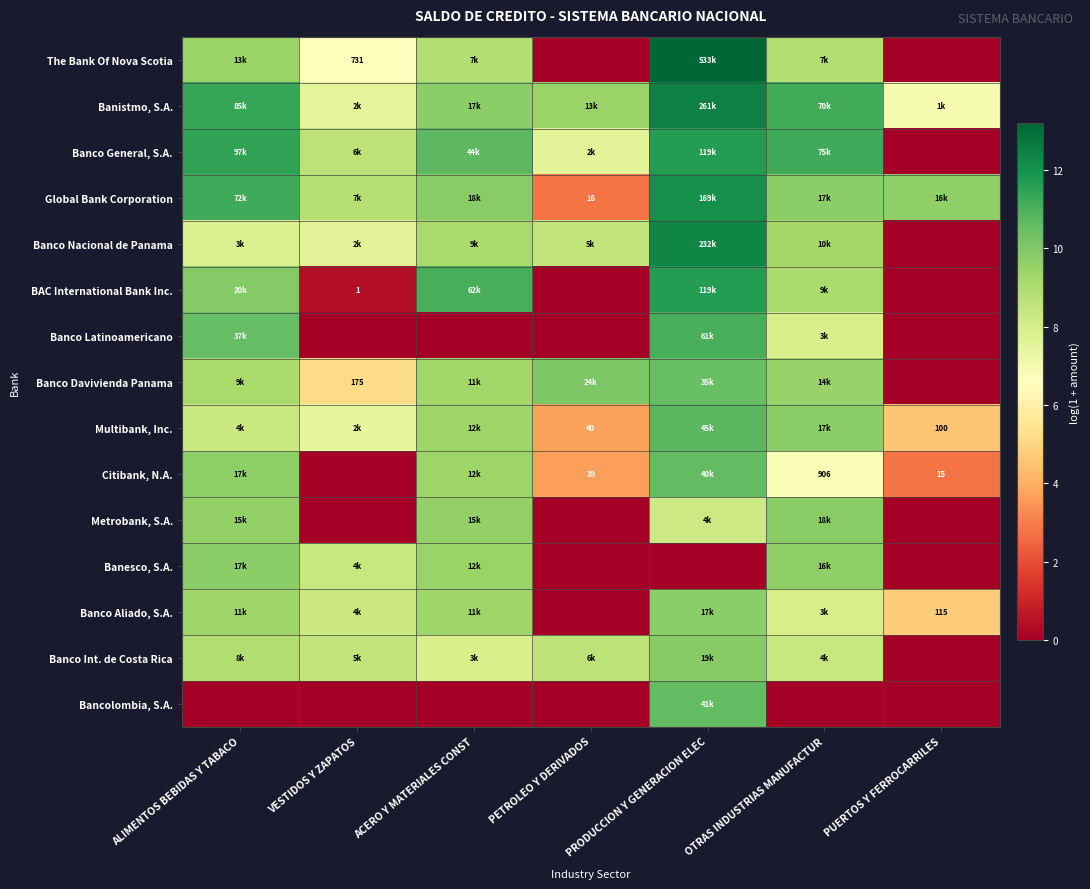

Rank the series by their maximum value, from lowest to highest.

Banesco, S.A., Banco Aliado, S.A., Metrobank, S.A., Banco Int. de Costa Rica, Banco Davivienda Panama, Citibank, N.A., Bancolombia, S.A., Multibank, Inc., Banco Latinoamericano, Banco General, S.A., BAC International Bank Inc., Global Bank Corporation, Banco Nacional de Panama, Banistmo, S.A., The Bank Of Nova Scotia